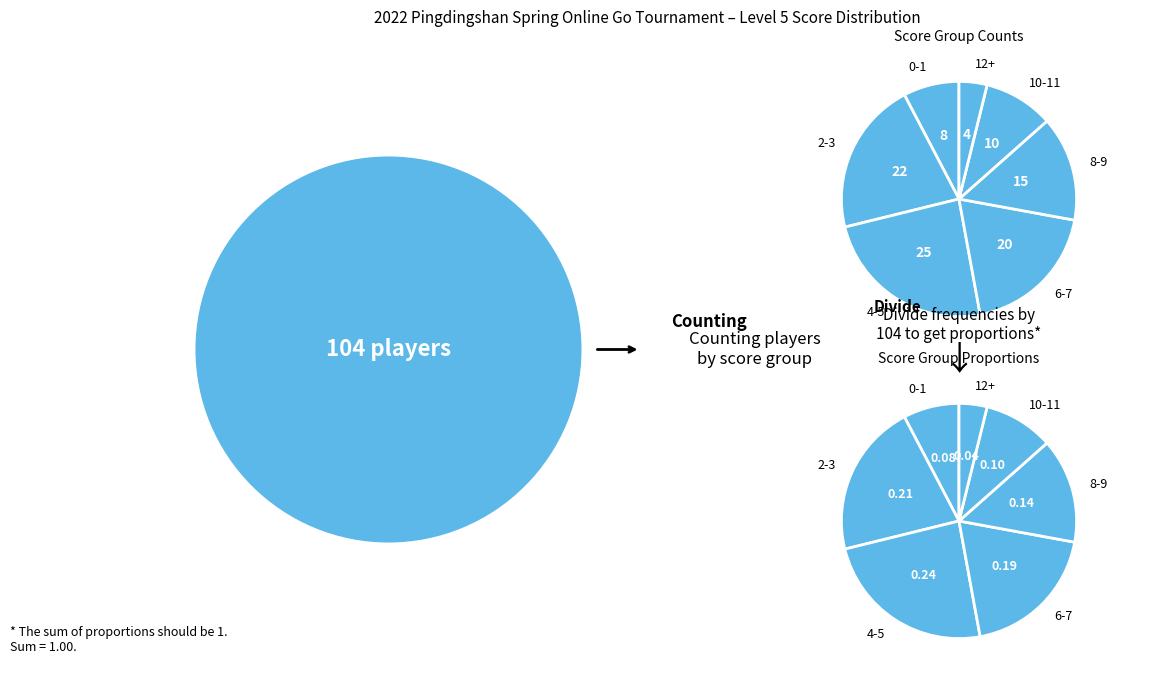

How many segments does this pie chart have?

7